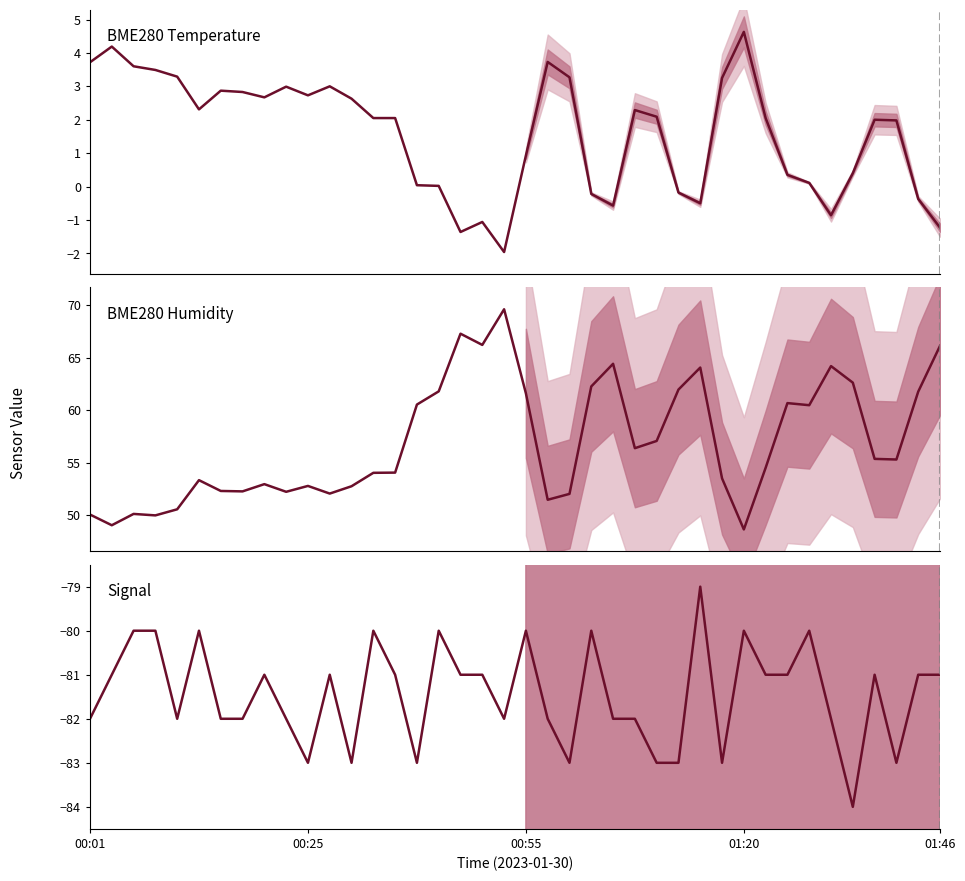

What is the sum of the Signal values at 00:55 and 24?

-162.0